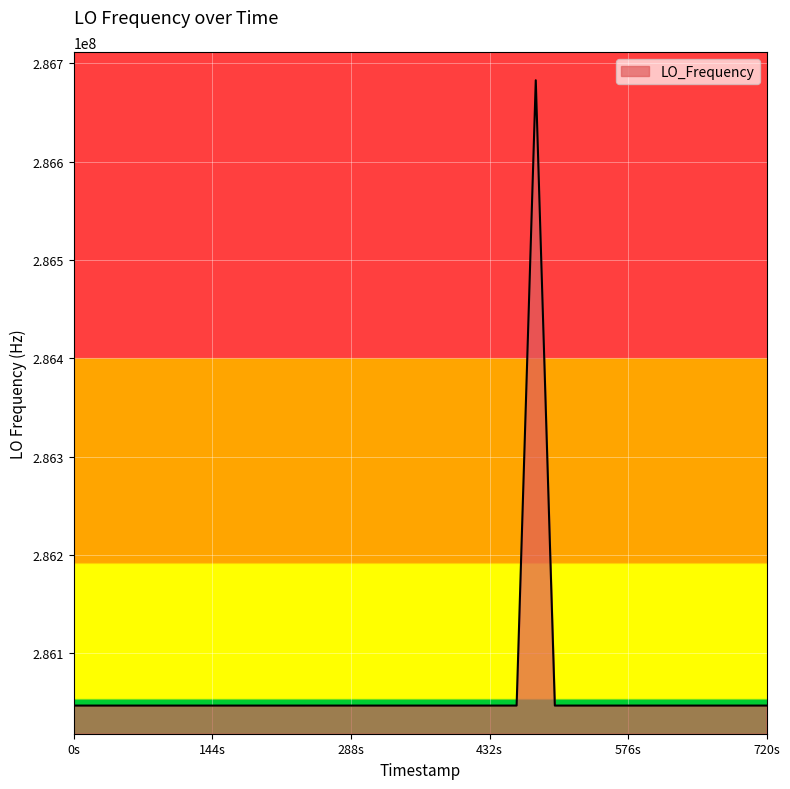

What is the maximum value shown in the chart?

286682706.0